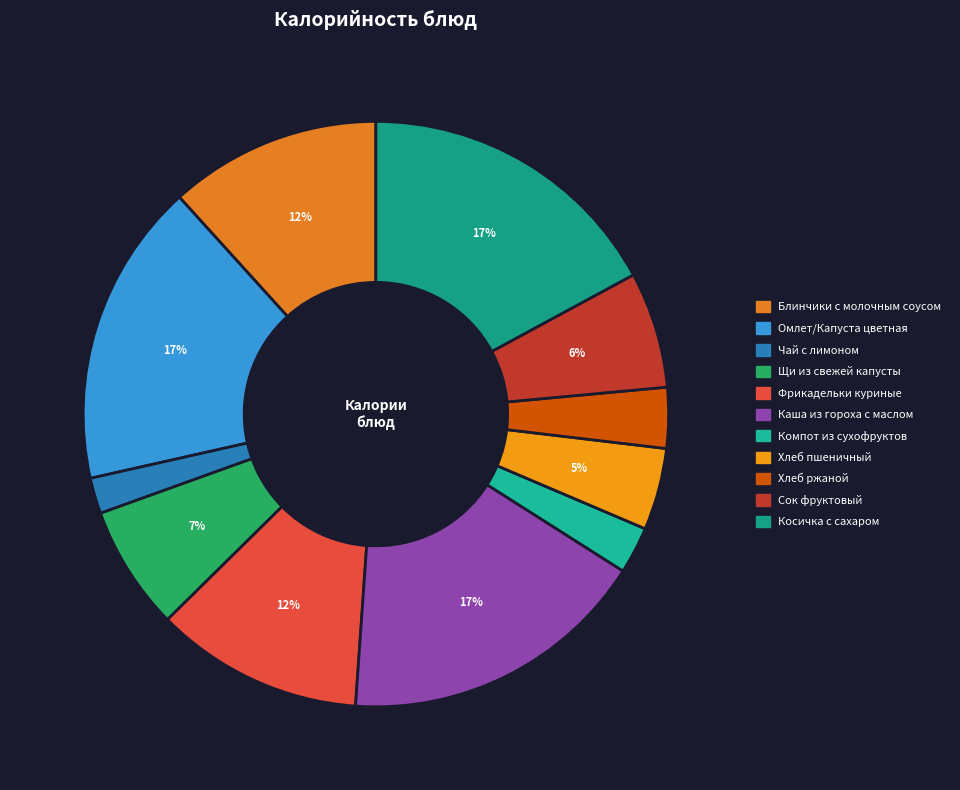

Which slice is the largest?

Каша из гороха с маслом